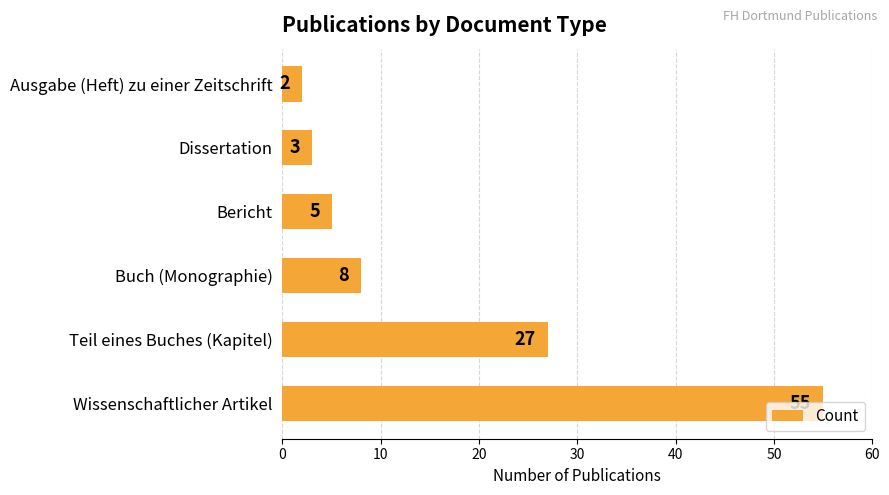

Which label corresponds to the smallest value in the chart?

Ausgabe (Heft) zu einer Zeitschrift